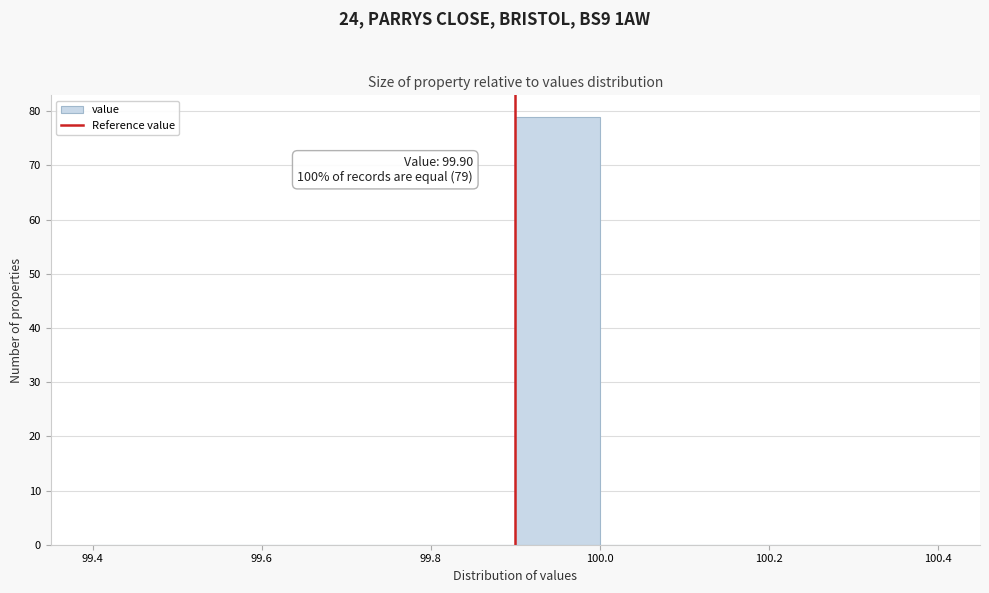

Which range on the x-axis has the tallest bar?

99.9 to 100.0